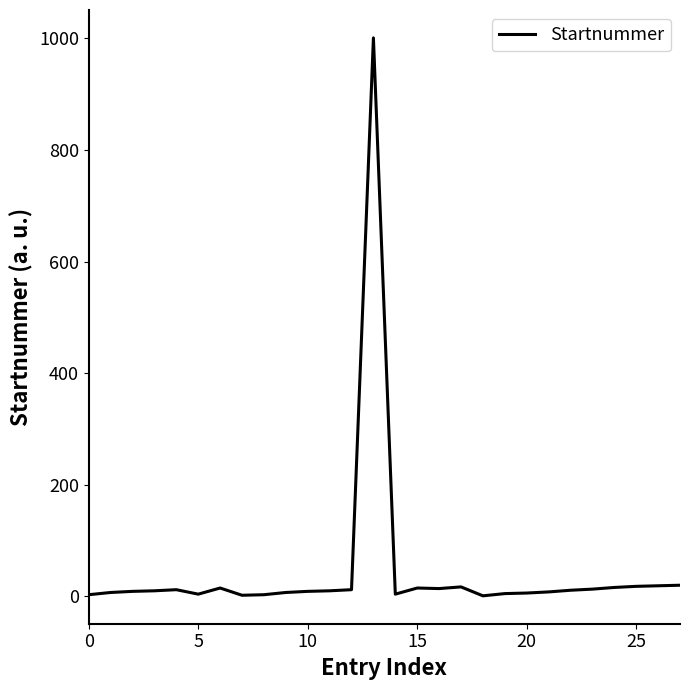

What is the greatest value displayed?

1001